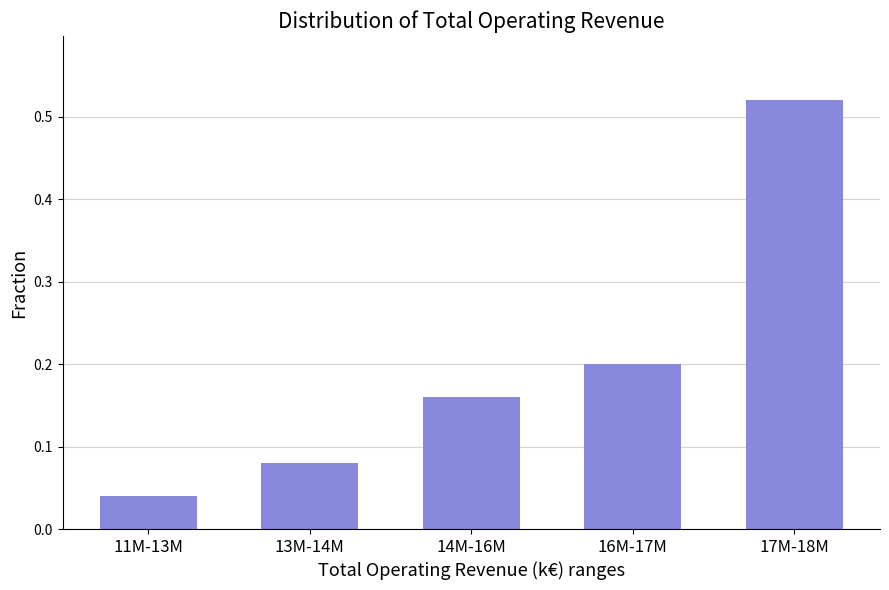

Which category has the highest value across all series?

17M-18M